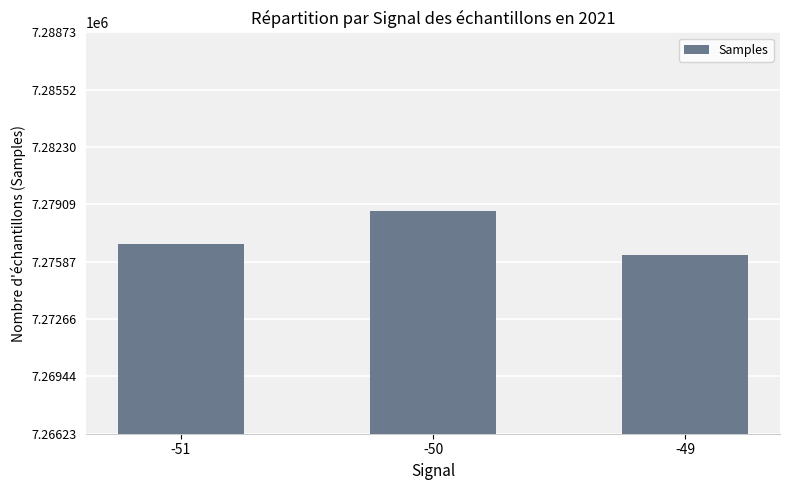

Reading right to left, what are all the values shown in this chart?

7276228	7278734	7276846